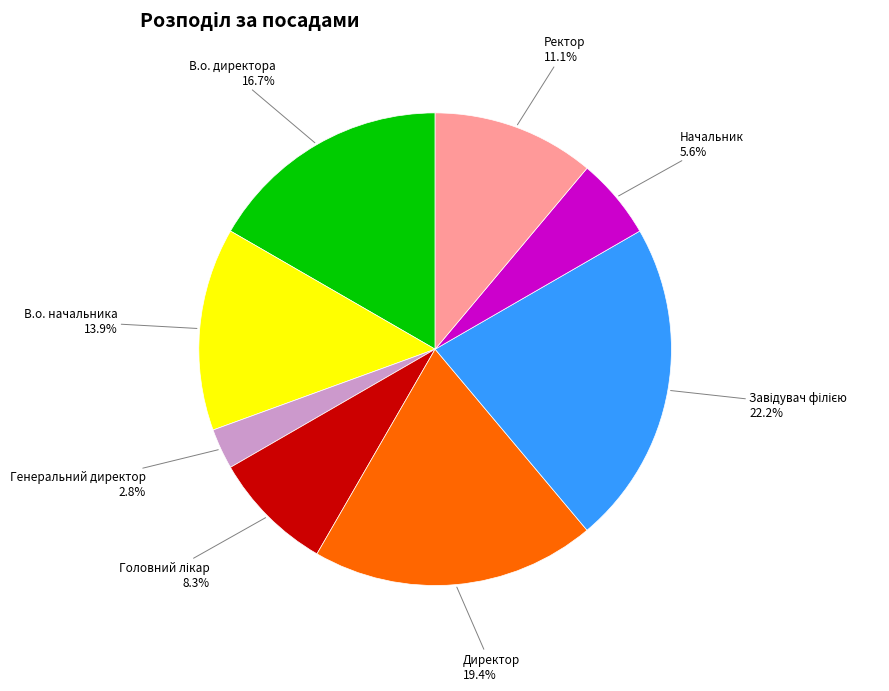

Does any single category account for the majority?

No